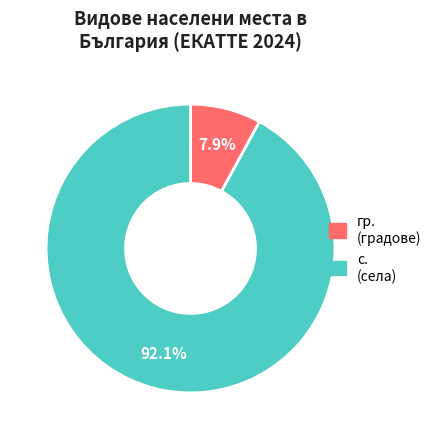

How many slices are in this pie chart?

2